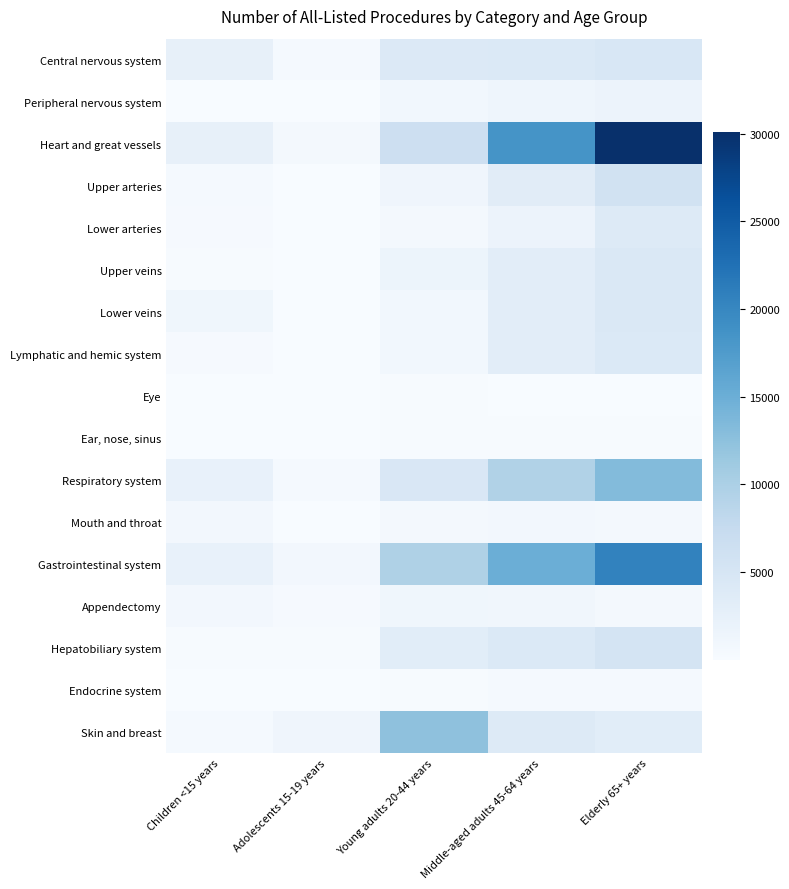

Which has a higher value, Children <15 years or Adolescents 15-19 years?

Children <15 years